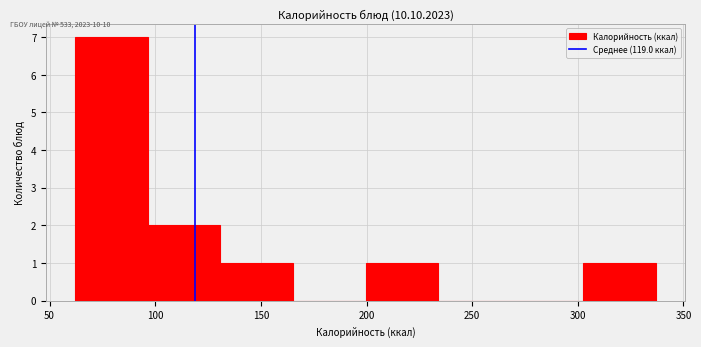

What is the height of the bar covering 305 to 335 on the x-axis? Neither the bar edges nor the heights are printed on the chart, so give them approximately, as read against the axes.

1